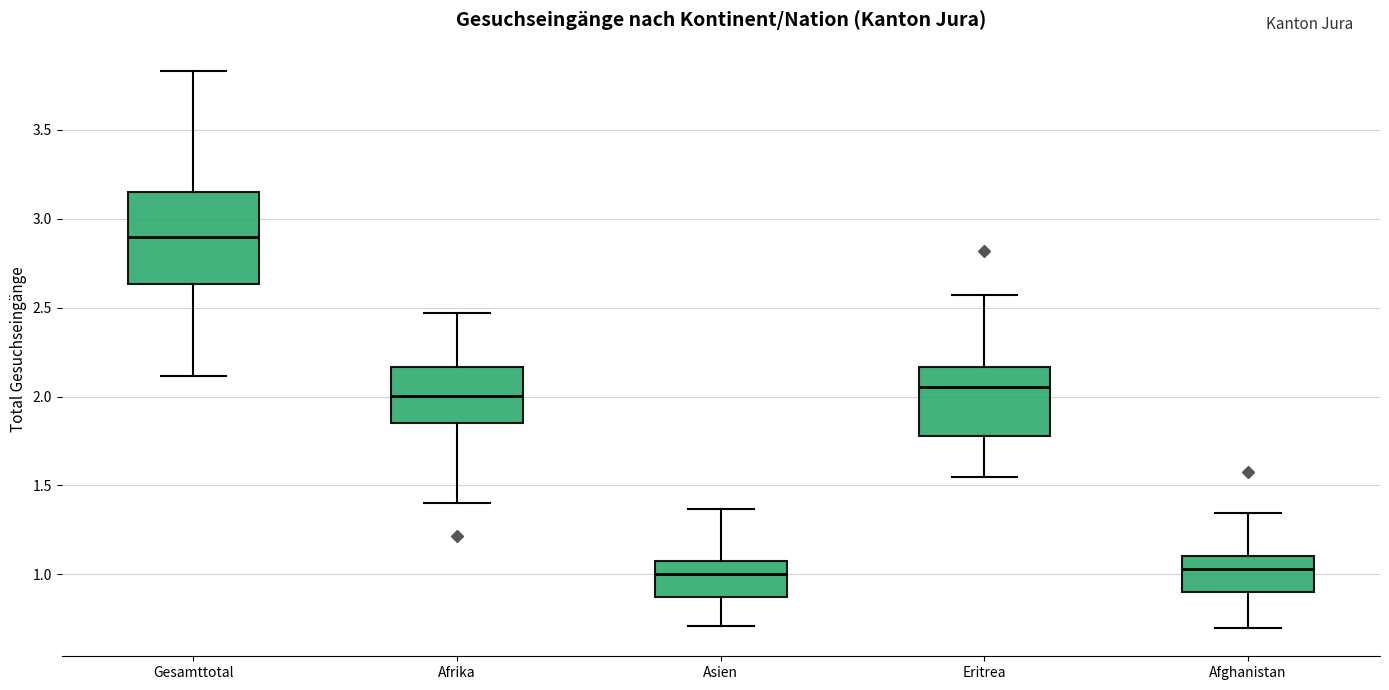

Reading left to right, read every box against the y-axis: the position of its median line, the range the box covers, and the ends of its whiskers. The values are not printed on the chart, so give them approximately, as read against the axis.

Gesamttotal: median 2.90, box 2.65 to 3.15, whiskers 2.10 to 3.85
Afrika: median 2.00, box 1.85 to 2.15, whiskers 1.40 to 2.45
Asien: median 1.00, box 0.85 to 1.05, whiskers 0.70 to 1.35
Eritrea: median 2.05, box 1.80 to 2.15, whiskers 1.55 to 2.55
Afghanistan: median 1.05, box 0.90 to 1.10, whiskers 0.70 to 1.35